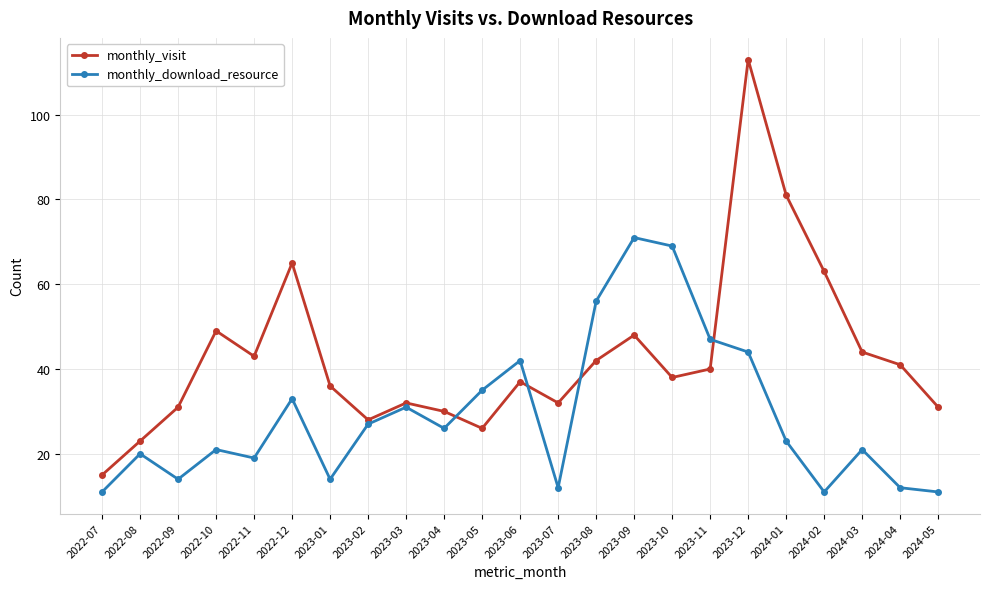

What is the difference between the monthly_visit values at 2023-09 and 2024-03?

4